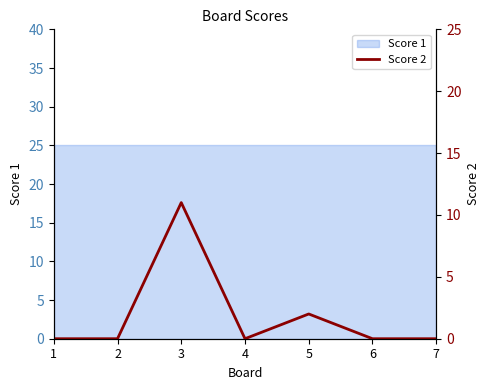

Rank the categories by value from lowest to highest.

1, 2, 4, 6, 7, 5, 3